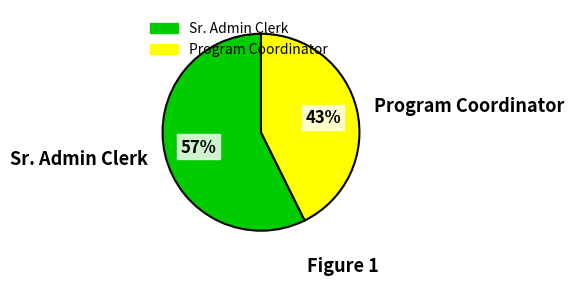

Does Program Coordinator represent more than half of the total?

No